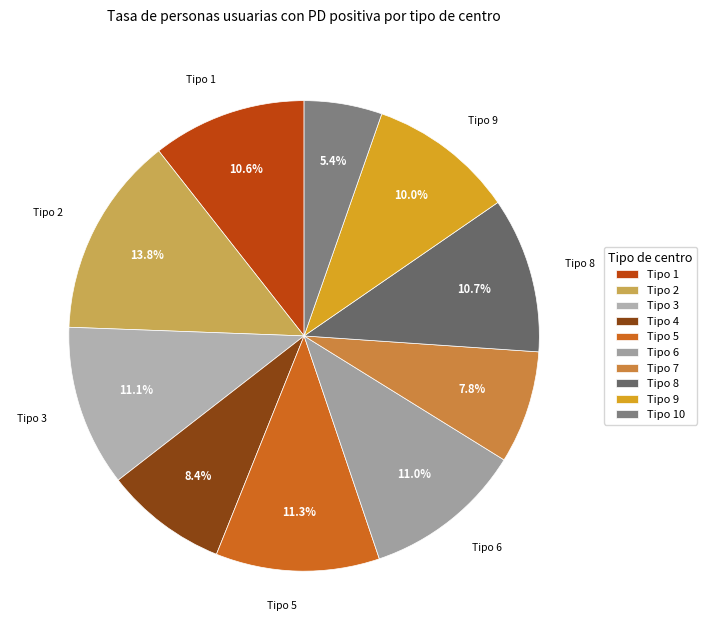

To the nearest percent, what percentage of the pie is Tipo 2?

14%